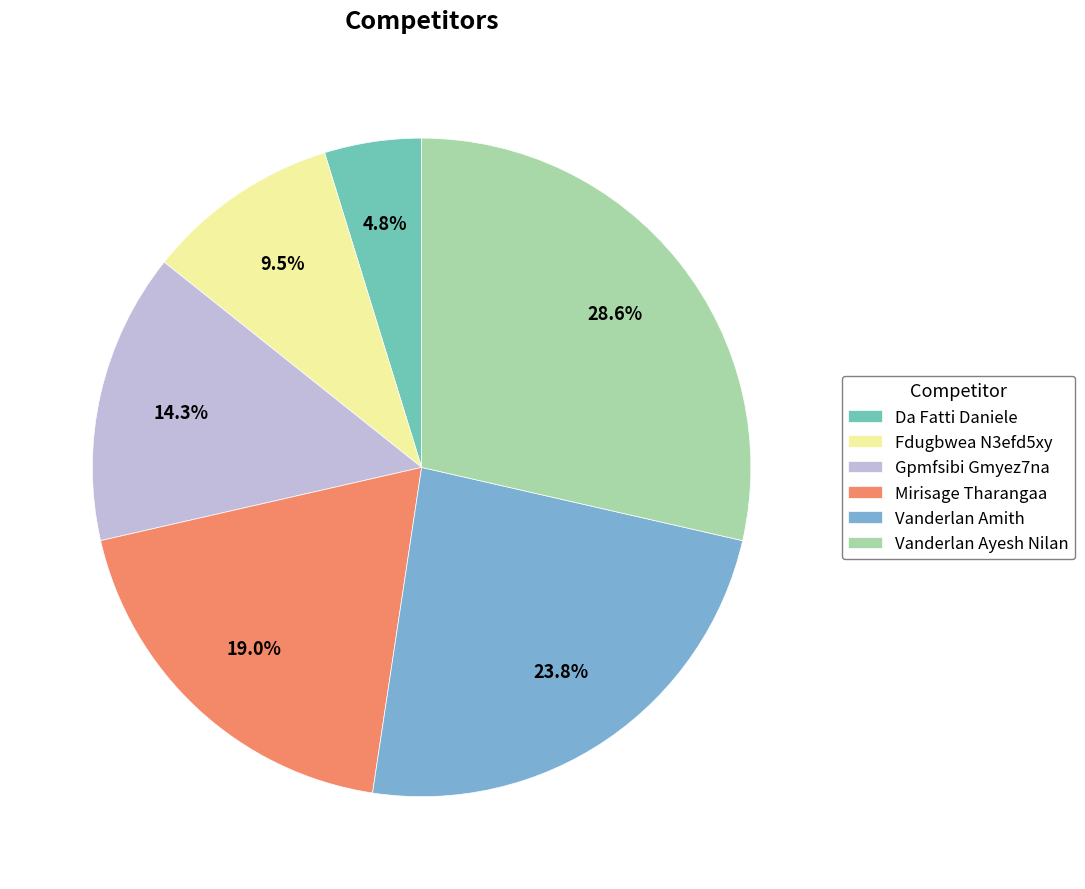

Combined, what portion of the pie is Vanderlan Ayesh Nilan and Mirisage Tharangaa?

47.6%